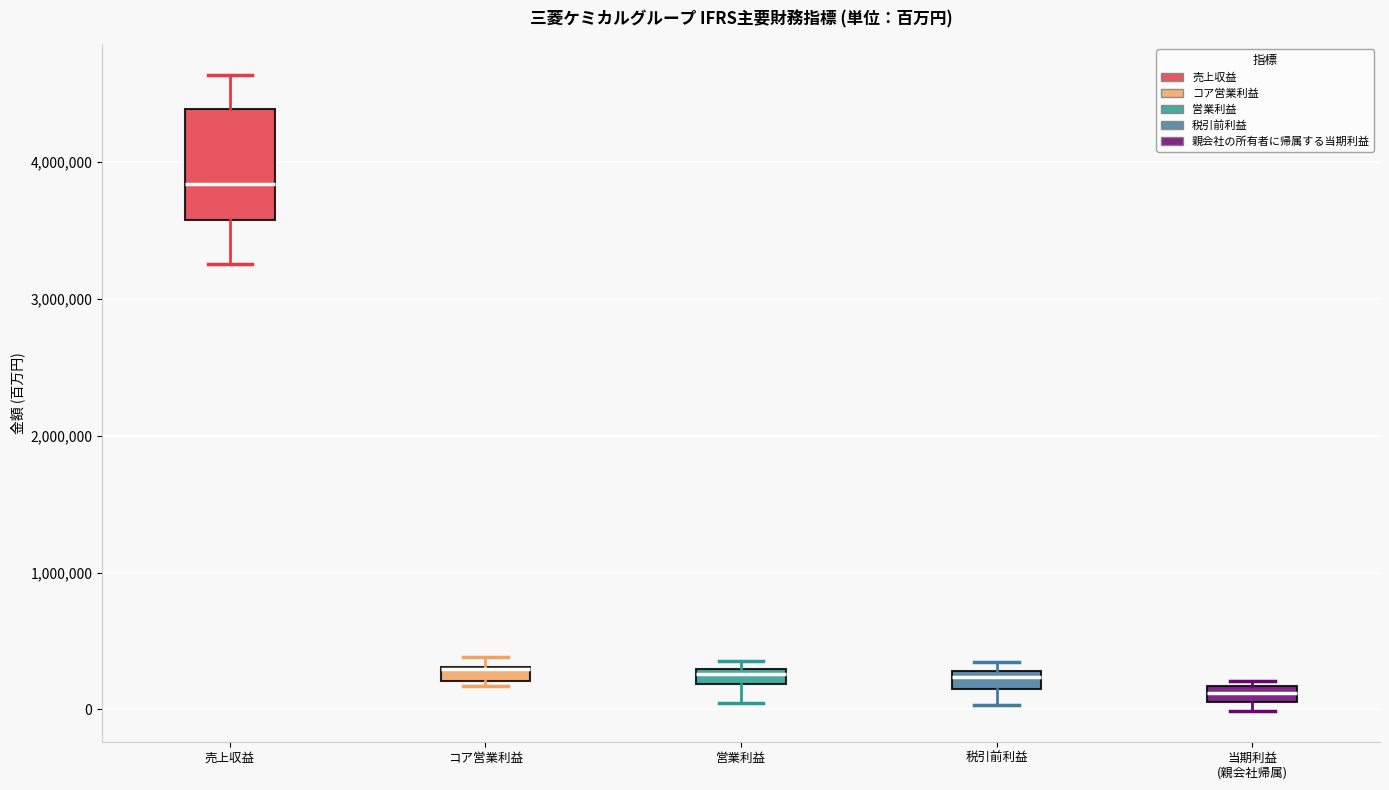

Where is the upper edge of the box for 当期利益 (親会社帰属) on the y-axis? The values are not printed on the chart, so give them approximately, as read against the axis.

200000